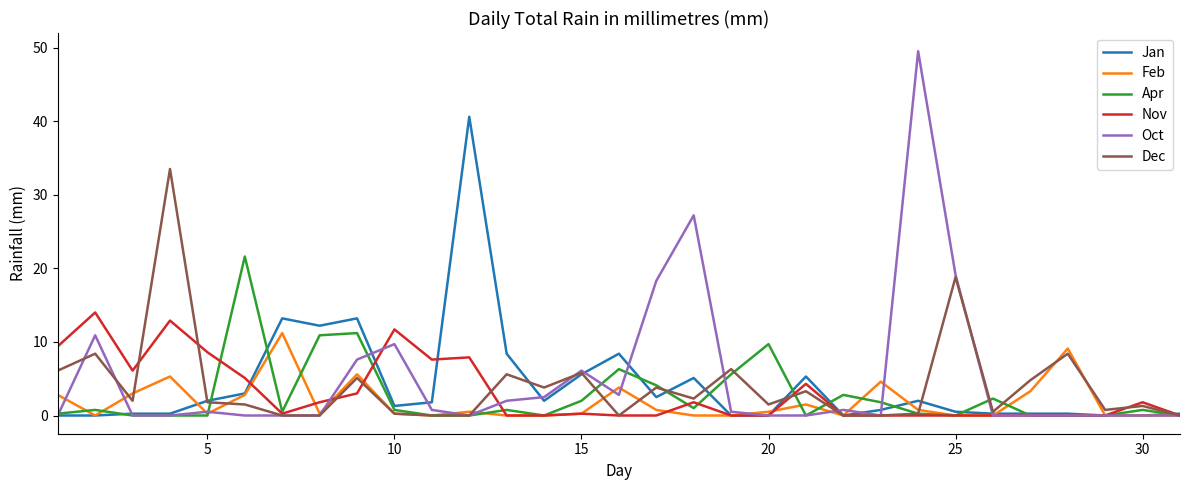

How many lines are shown in the chart?

6